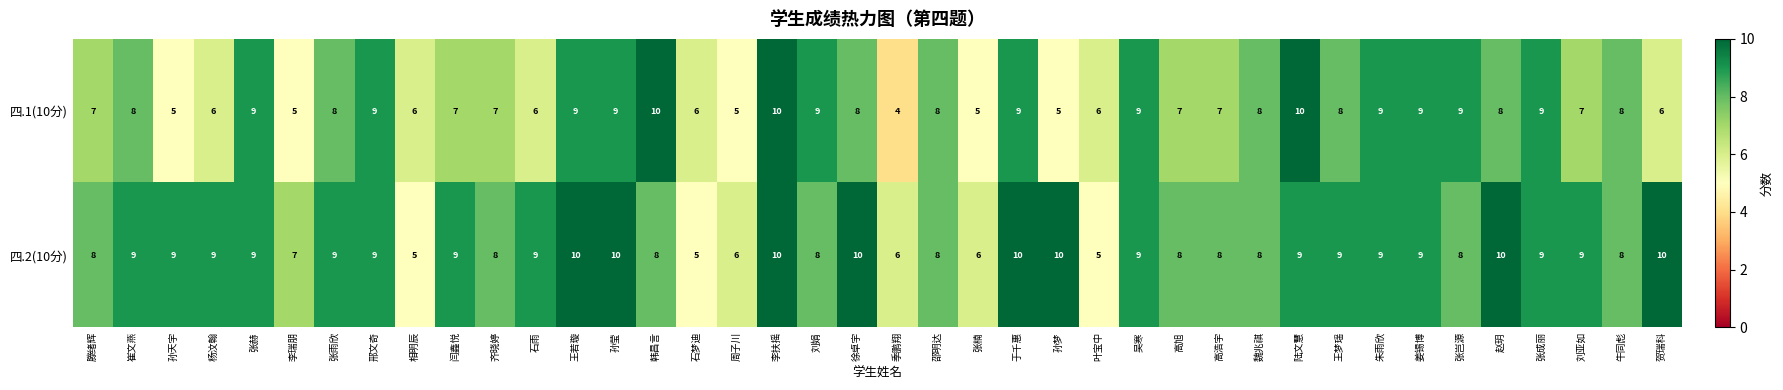

Is it true that 四.1(10分) equals 3 at 刘亚如?

False